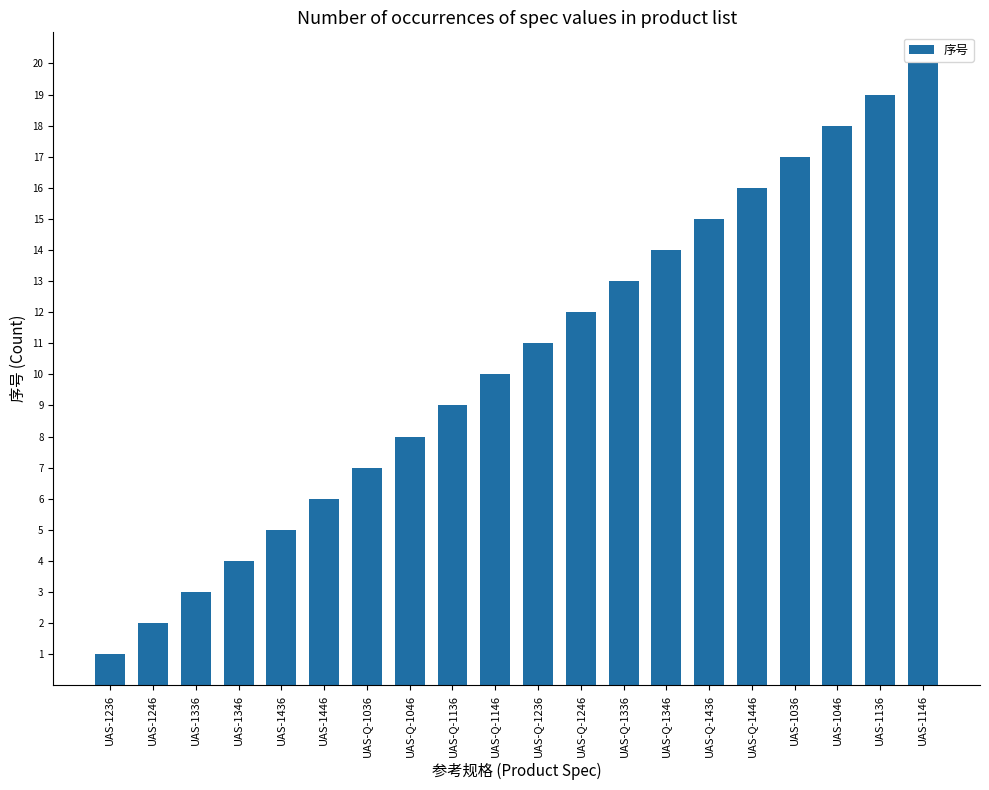

How many values are below 11?

10